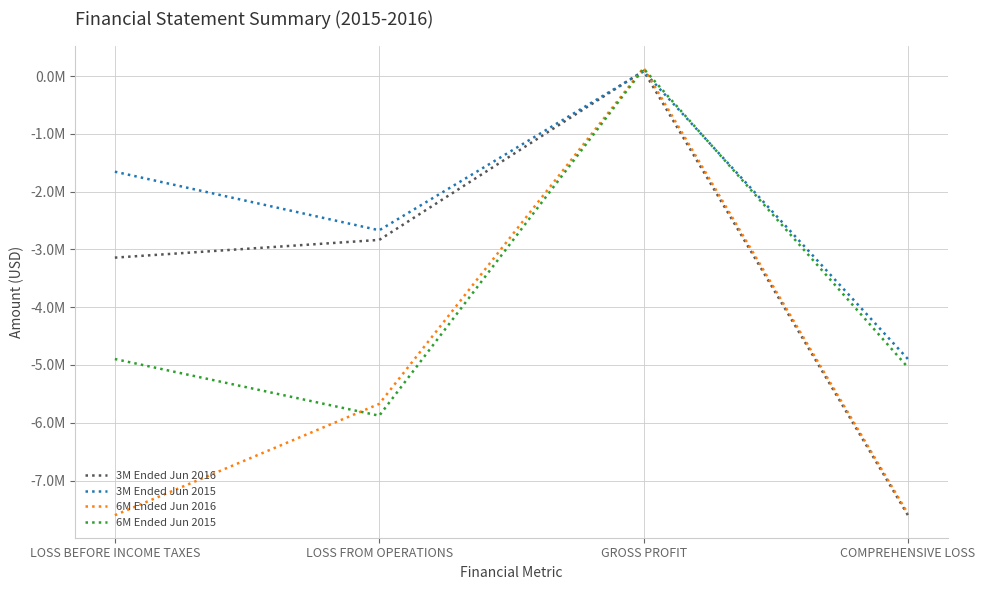

Does the chart display data point markers on the line(s)?

No